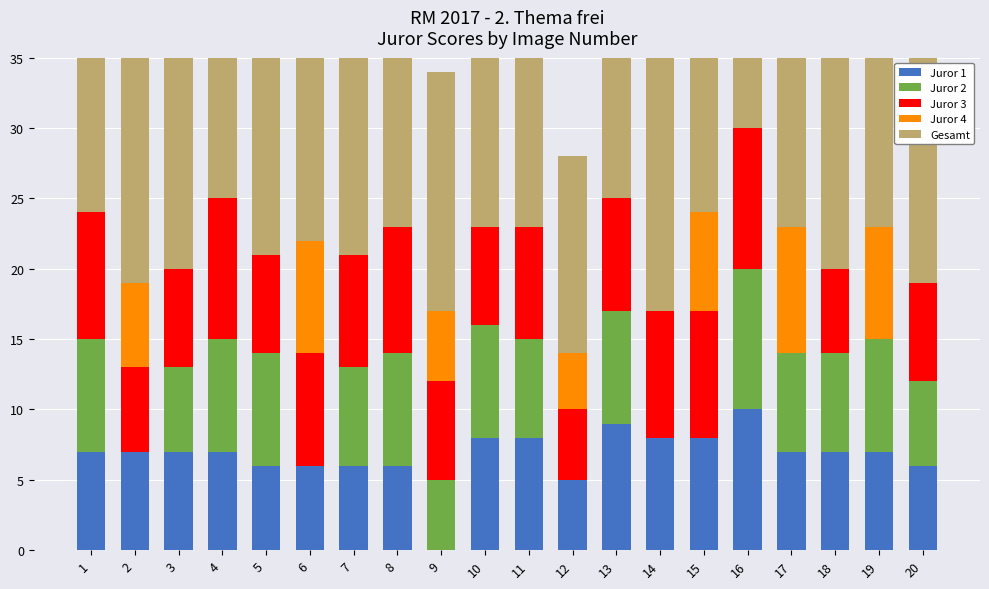

What is the difference between the Gesamt values at 15 and 12?

10